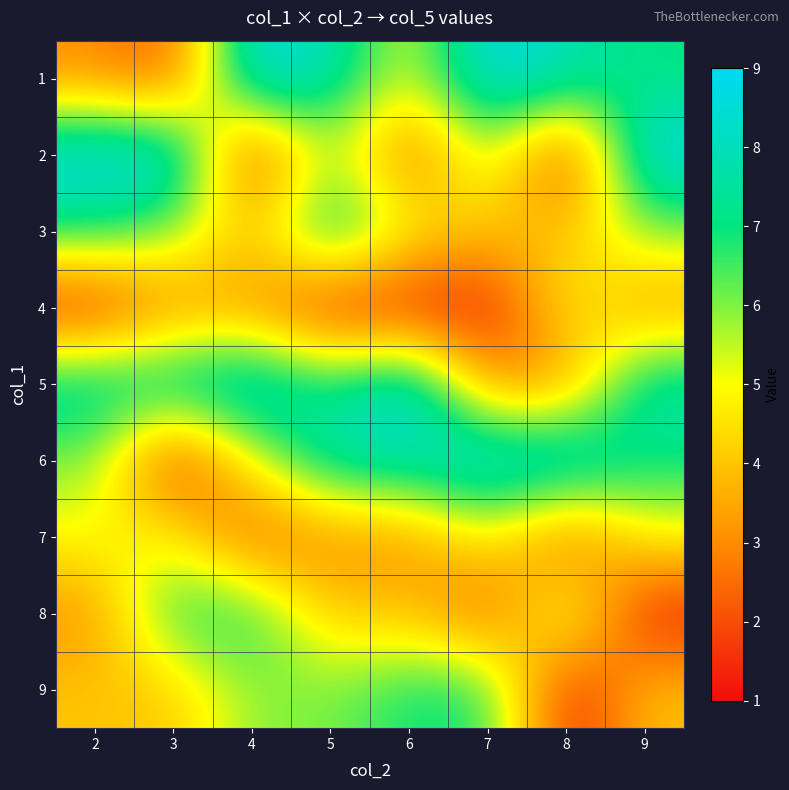

How many data points does each series have?

8